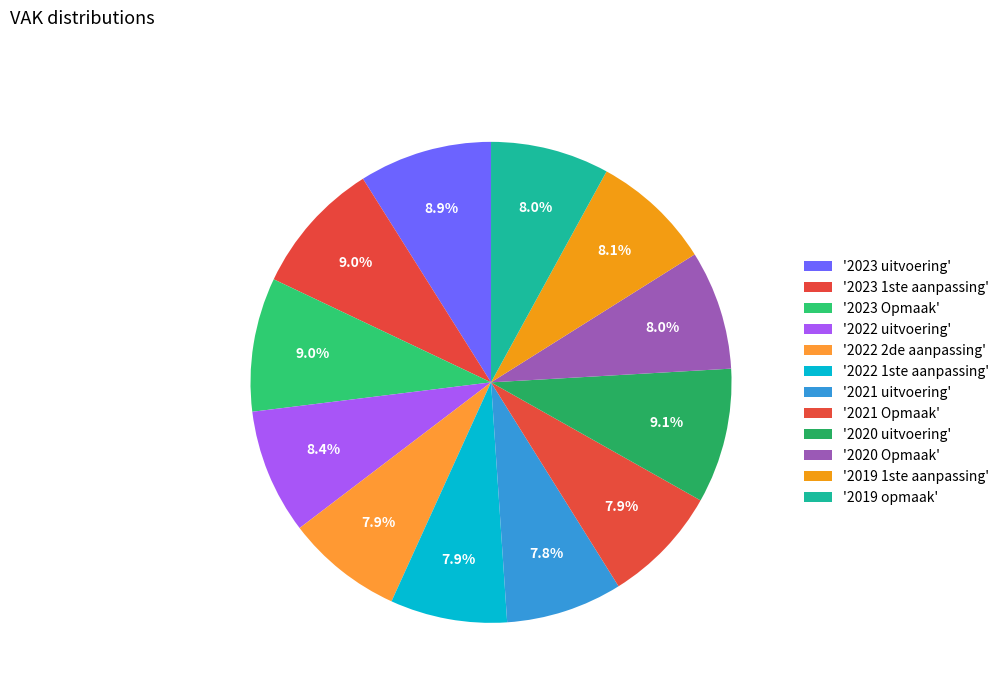

How many slices are in this pie chart?

12